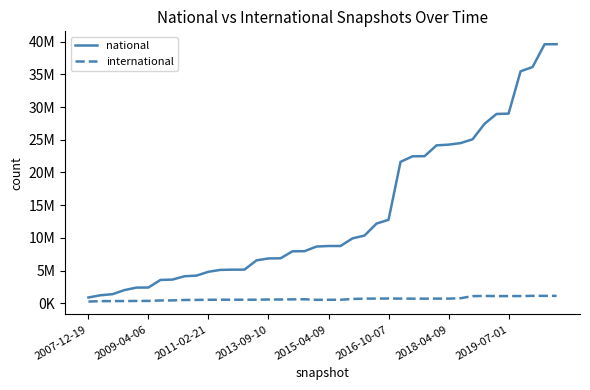

What is the maximum value shown in the chart?

39619112